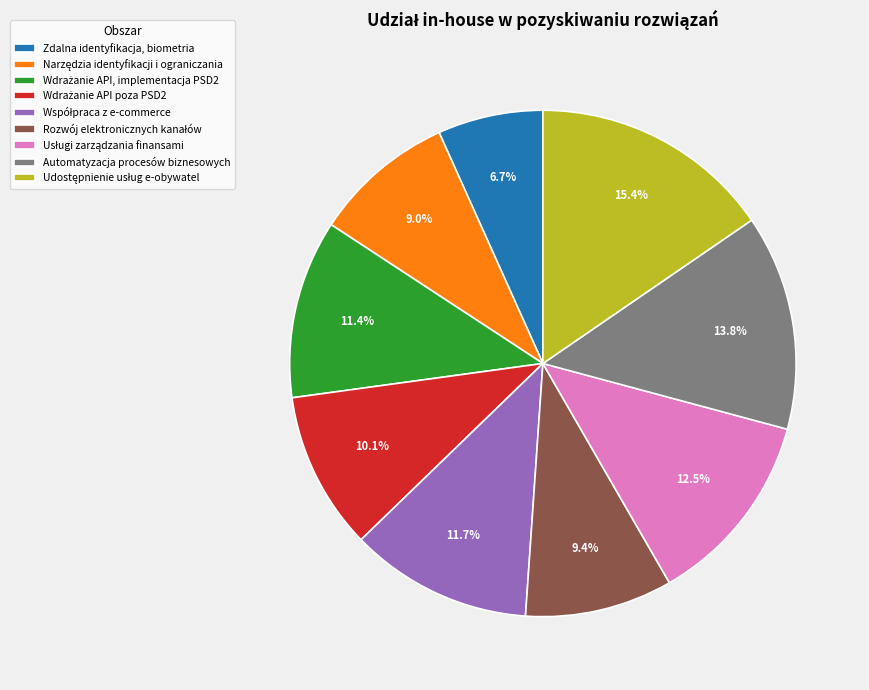

How many slices are in this pie chart?

9